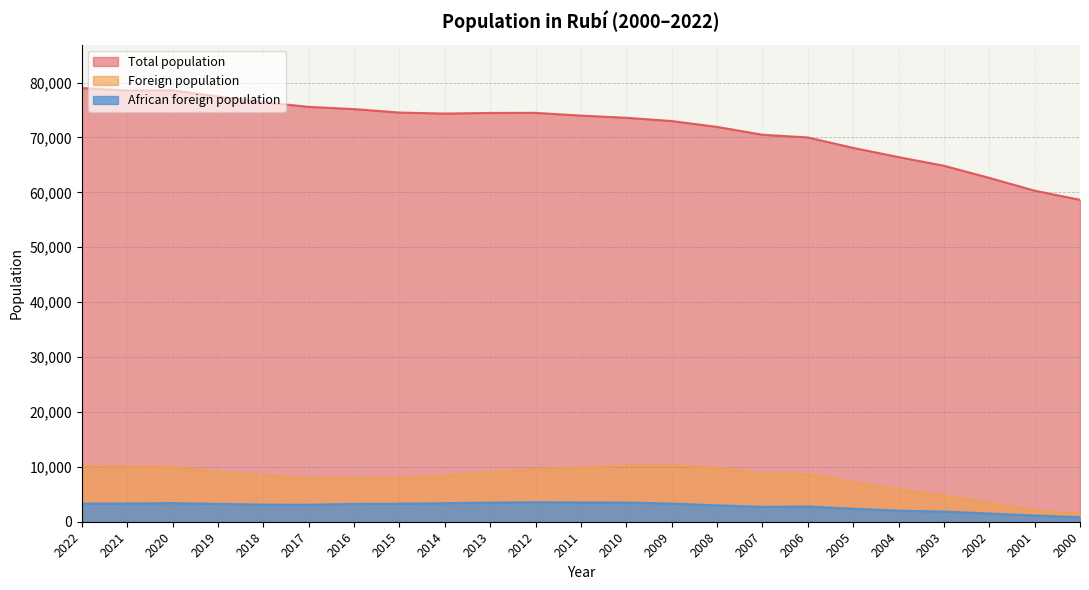

Does the chart have visible grid lines?

Yes